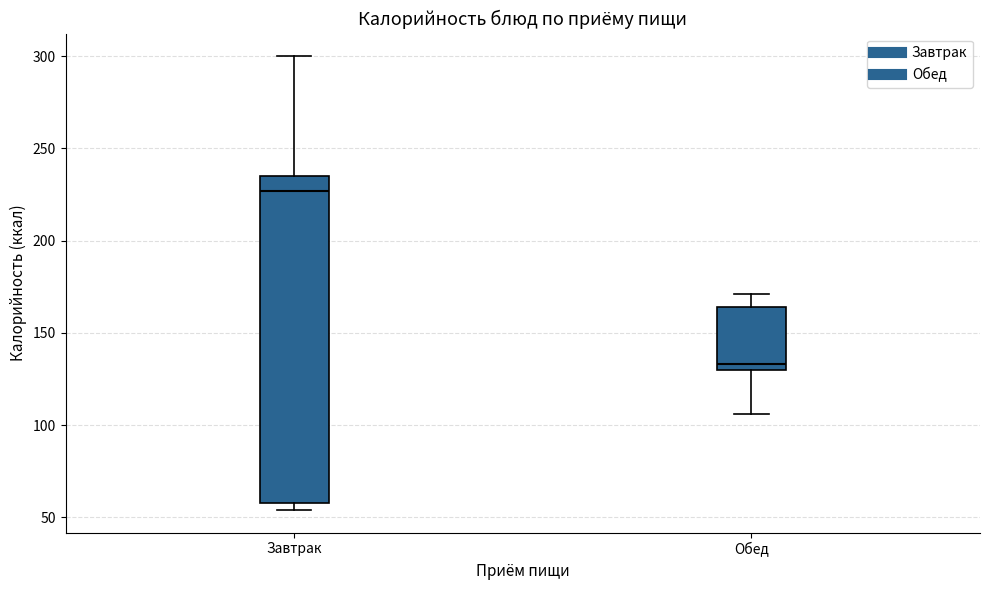

Which box's median line is the lowest?

Обед